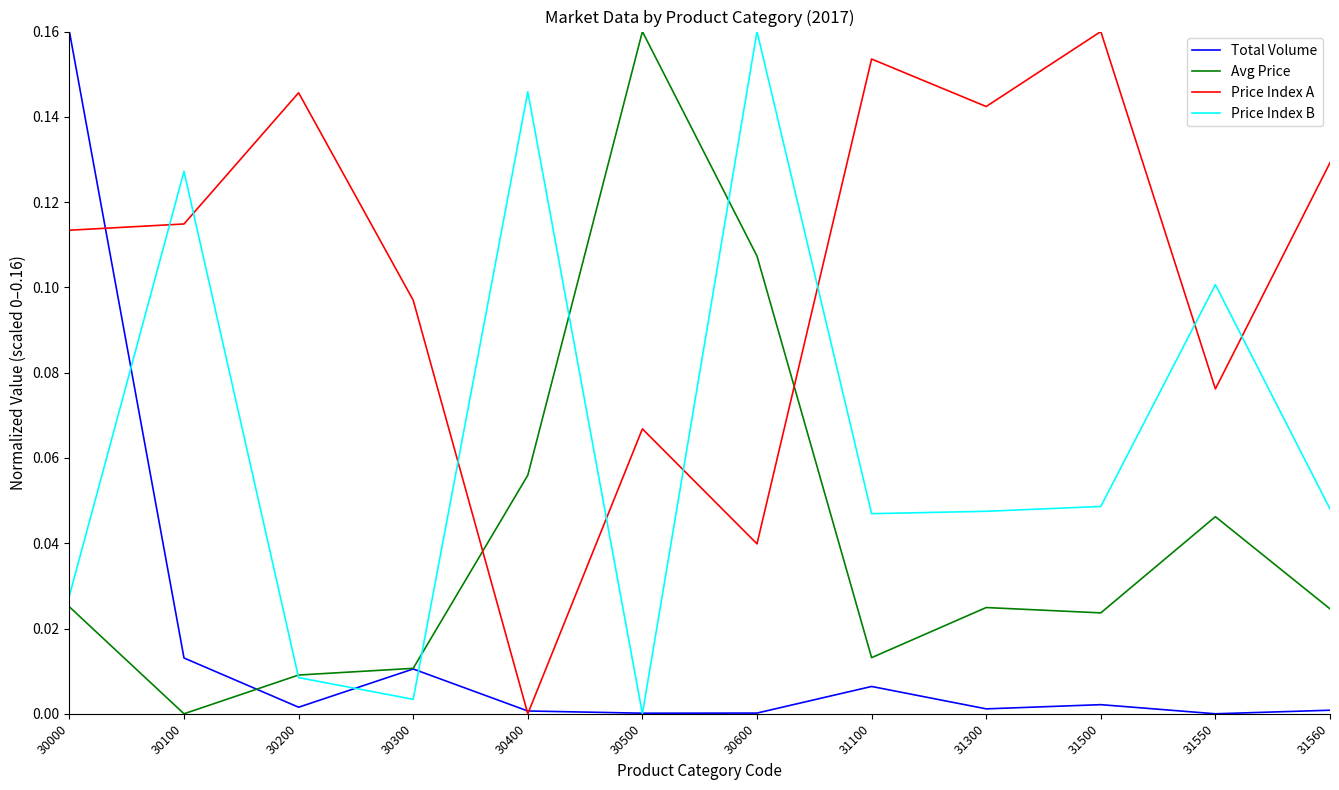

At which category is the sum across all series the highest?

30000